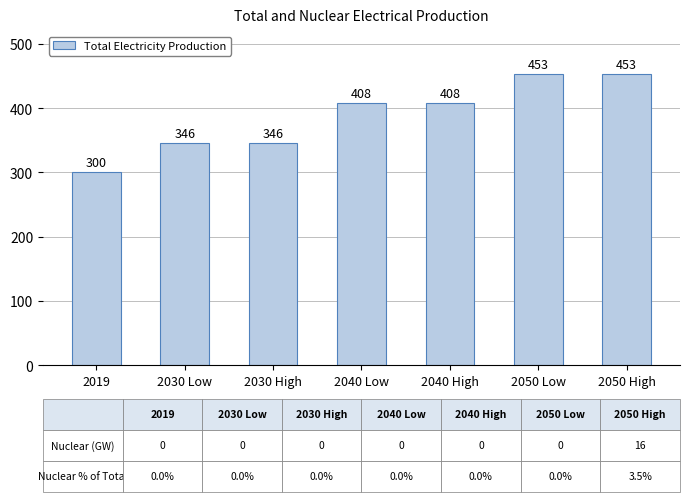

What is the label of the 1st bar from the right?

2050 High